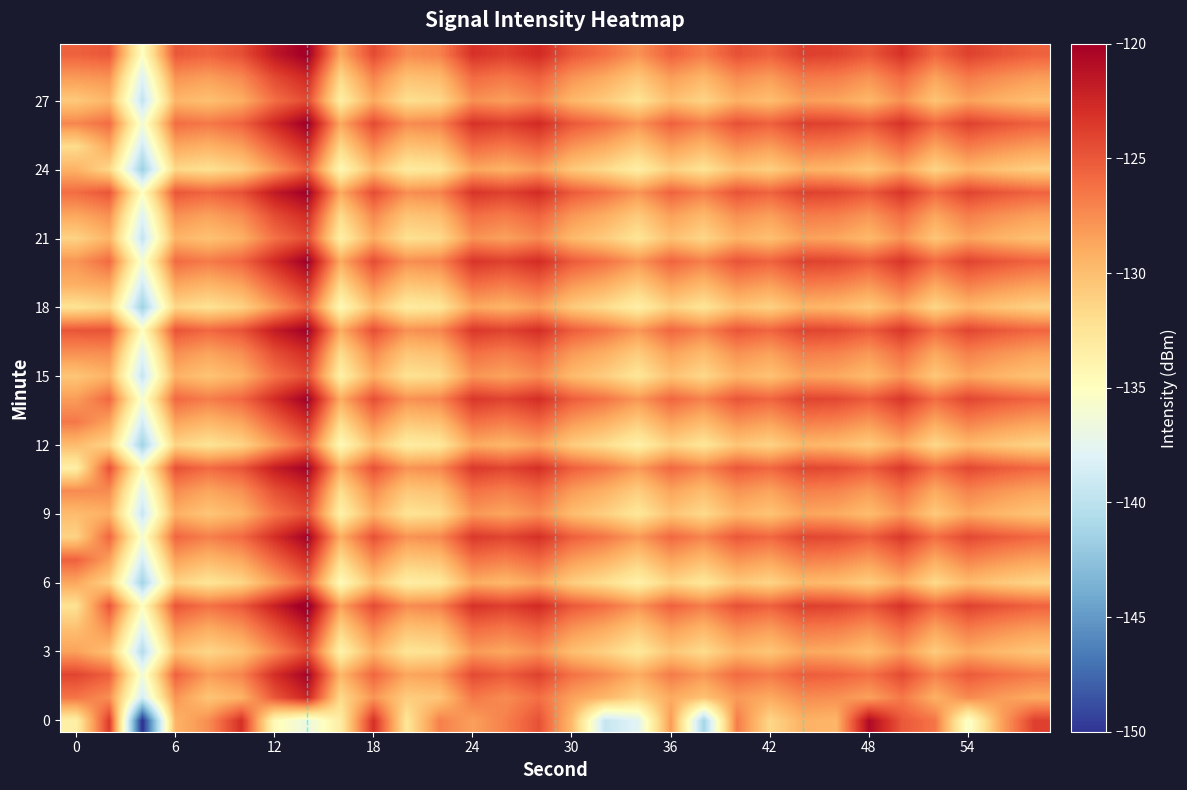

How many series are shown in this chart?

30